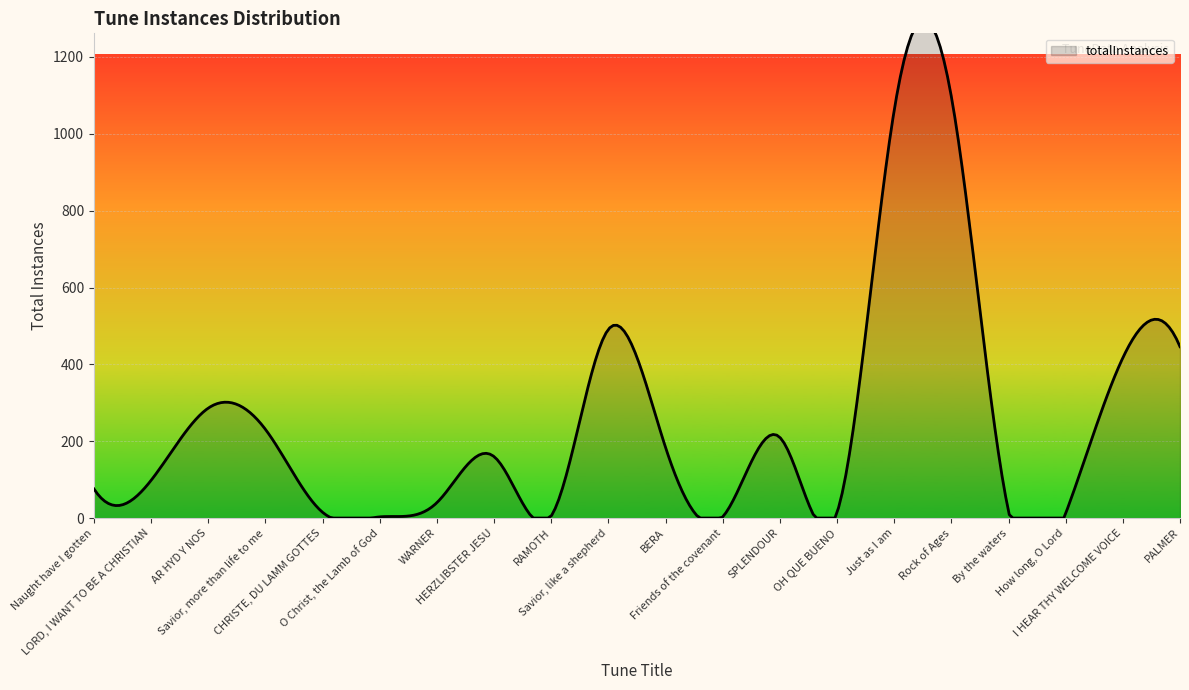

At which category does the chart reach its peak across all series?

Rock of Ages